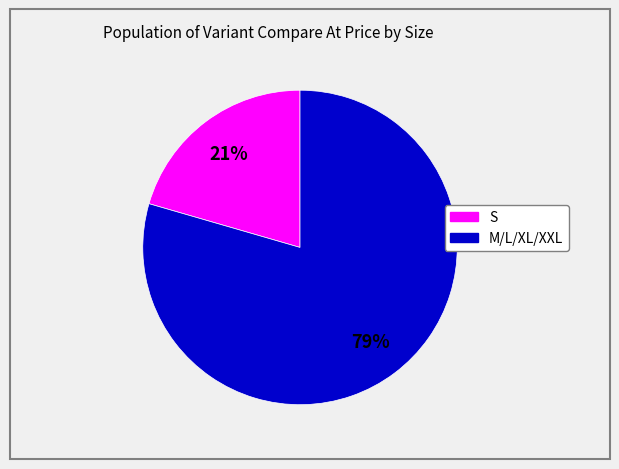

Which category has the smallest portion of the pie?

S